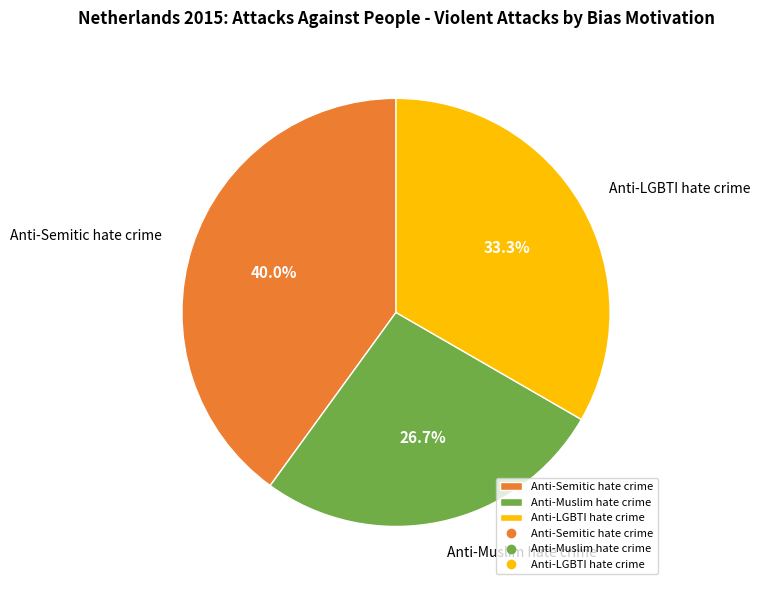

Which slice is the largest?

Anti-Semitic hate crime